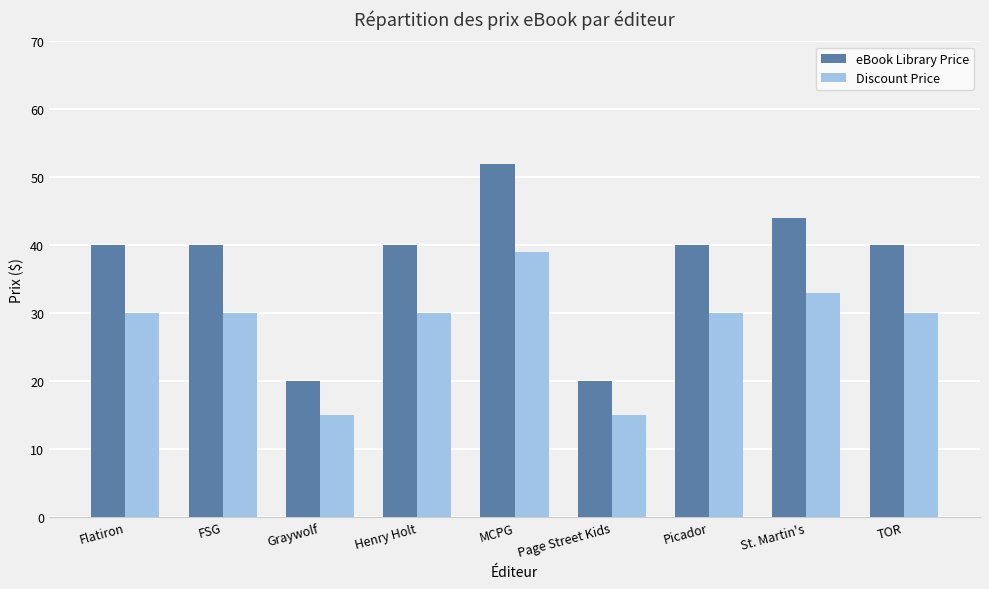

Which category has the highest value across all series?

MCPG